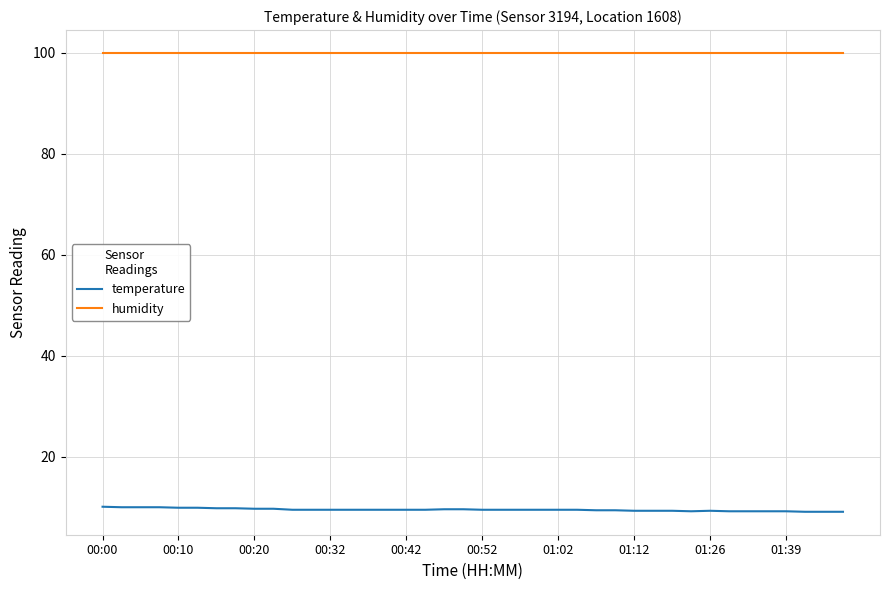

What is the minimum value for temperature?

9.1